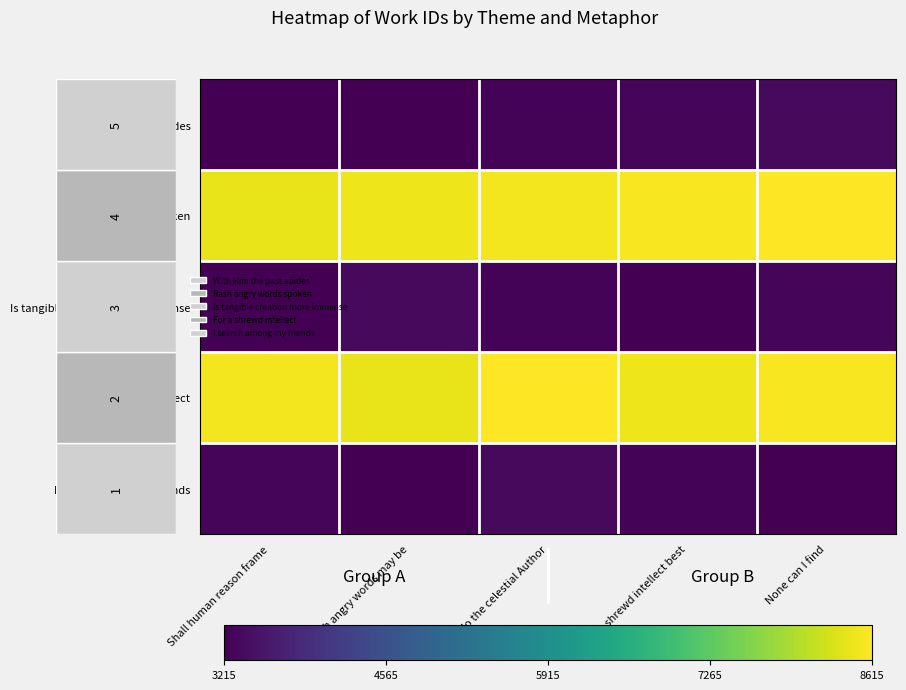

What is the difference between the highest and lowest values at Shall human reason frame?

5315